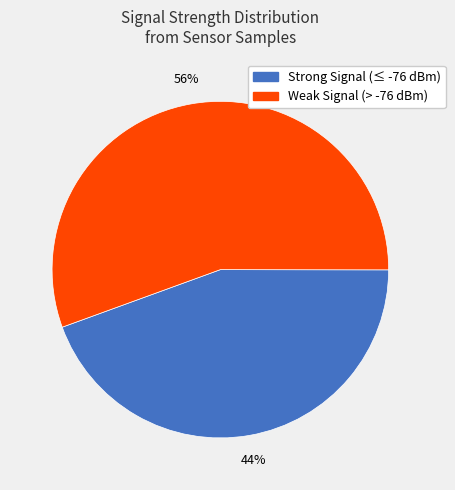

To the nearest percent, what is the average slice percentage?

50%